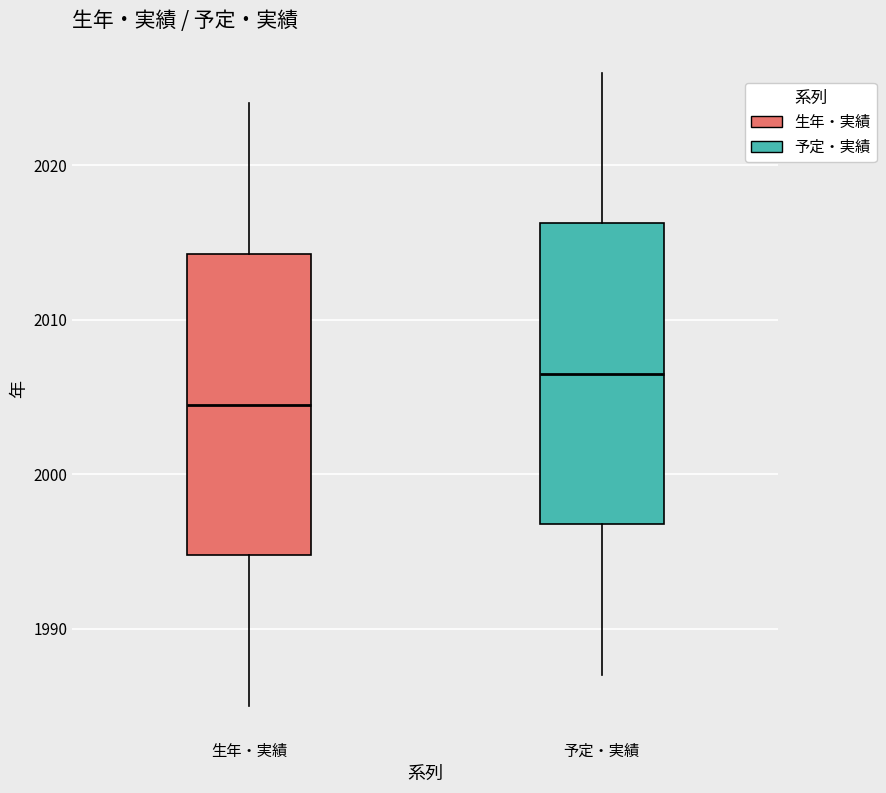

Reading left to right, read every box against the y-axis: the position of its median line, the range the box covers, and the ends of its whiskers. The values are not printed on the chart, so give them approximately, as read against the axis.

生年・実績: median 2005, box 1995 to 2014, whiskers 1985 to 2024
予定・実績: median 2007, box 1997 to 2016, whiskers 1987 to 2026